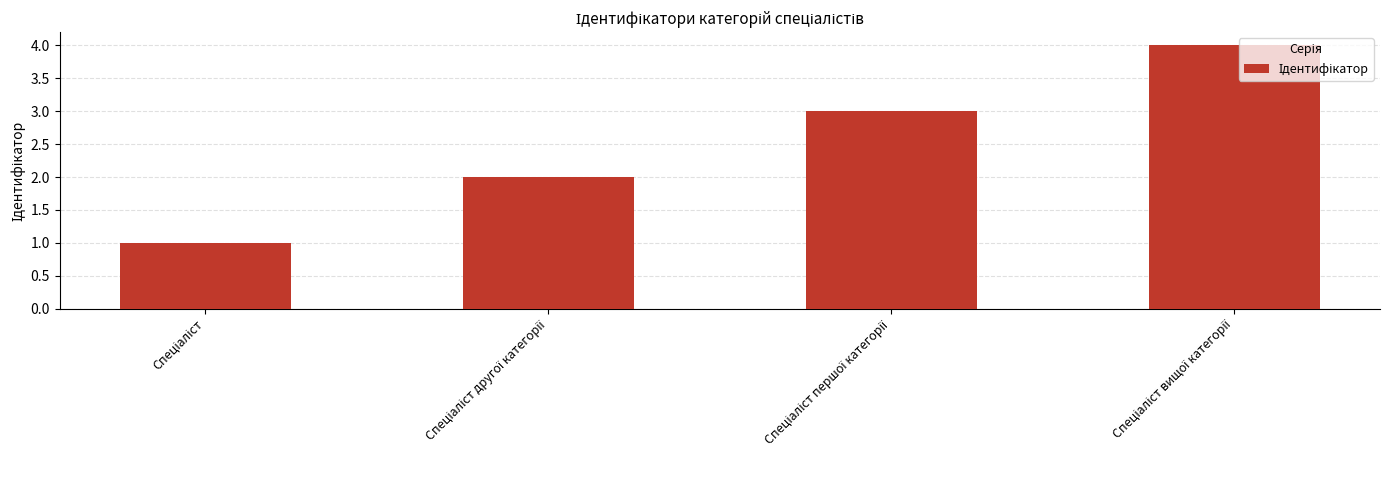

What is the greatest value displayed?

4